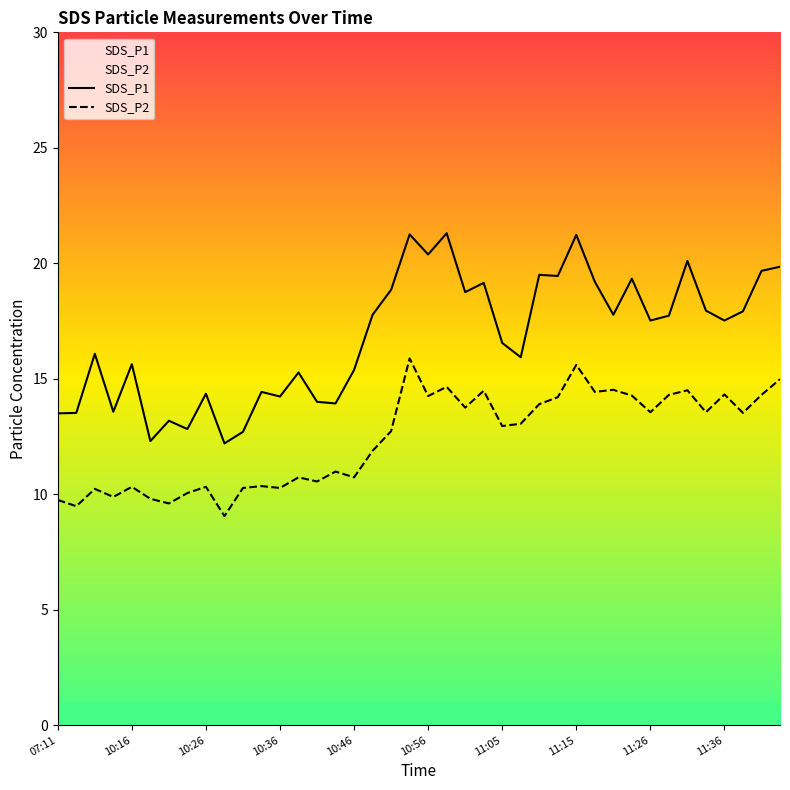

True or false: SDS_P1 has more than 0 points higher than both neighbors.

True